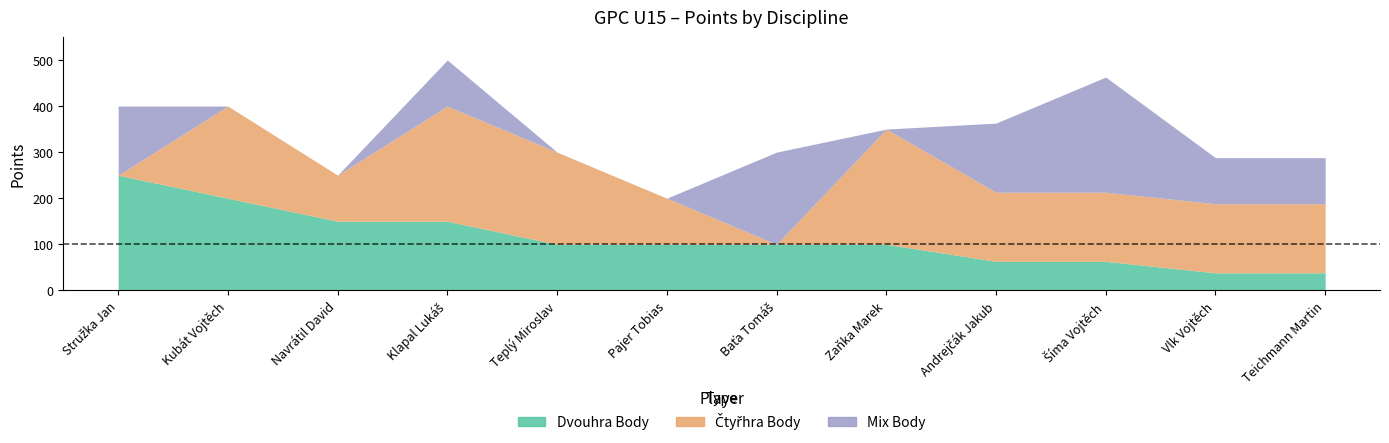

Which series has the largest range (max minus min)?

Čtyřhra Body